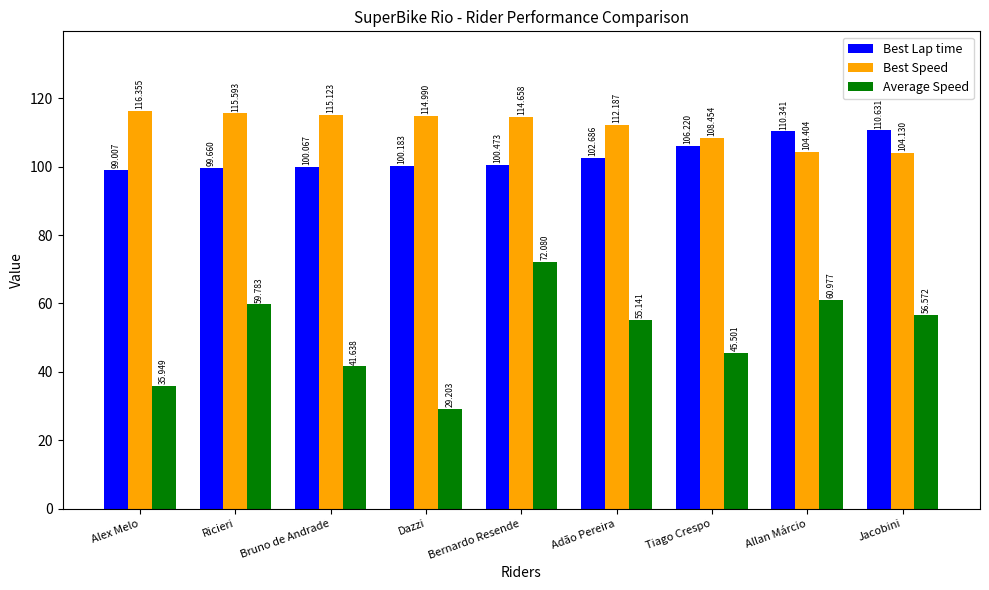

Where does the Average Speed series first go above 55?

Ricieri